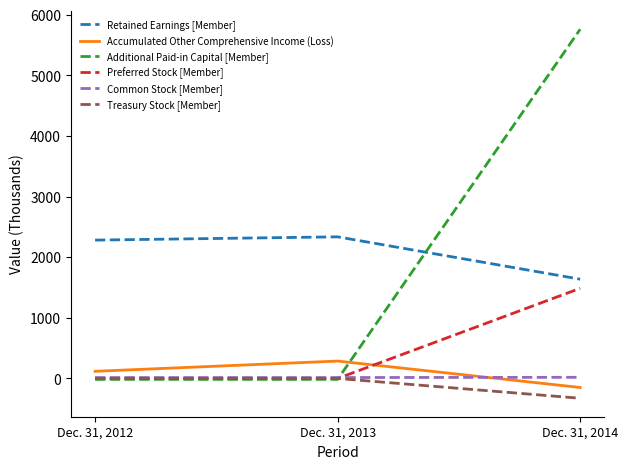

Between Dec. 31, 2012 and Dec. 31, 2014, which series saw the biggest shift?

Additional Paid-in Capital [Member]